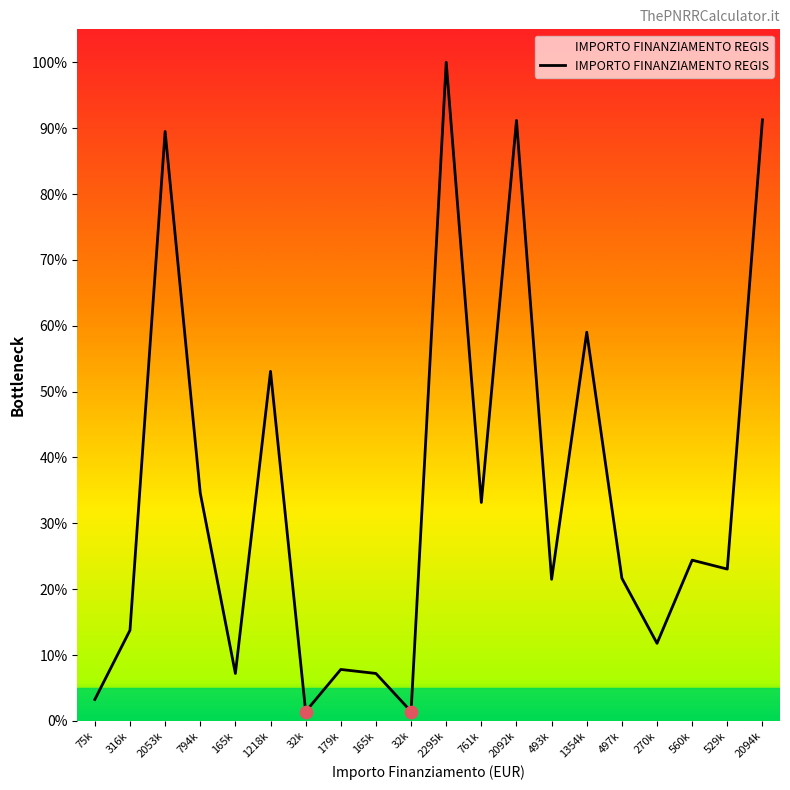

Between 2092k and 761k, which is larger?

2092k